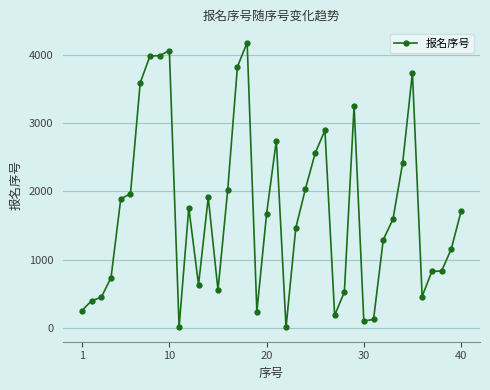

What is the smallest value displayed?

8